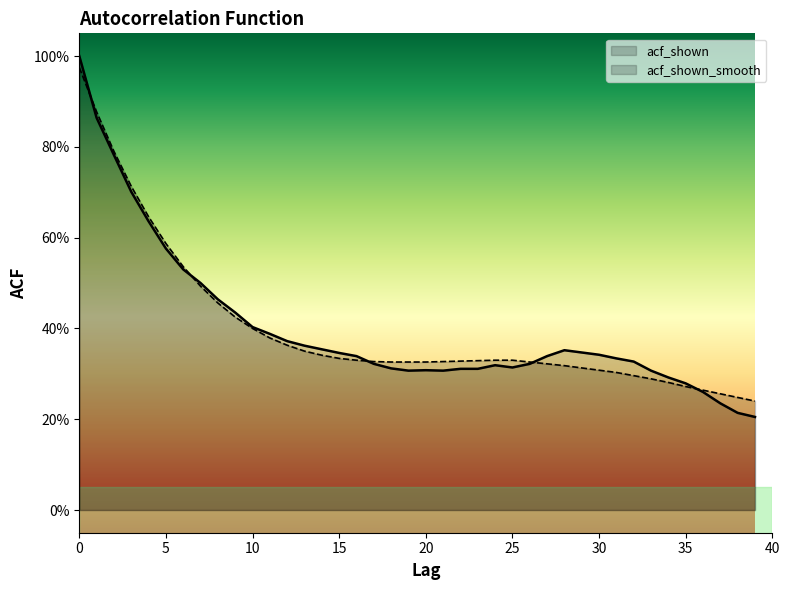

True or false: acf_shown has a value of 0.2 at 10.

False